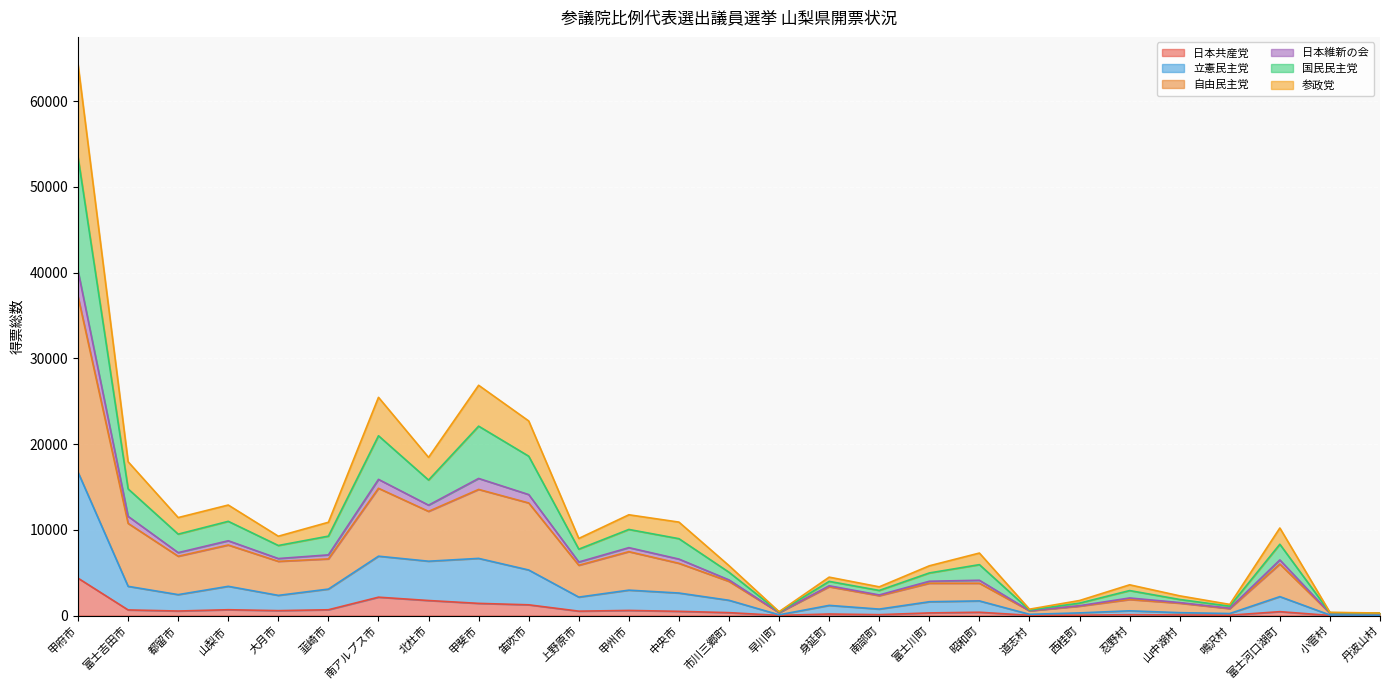

How many series are shown in this chart?

6